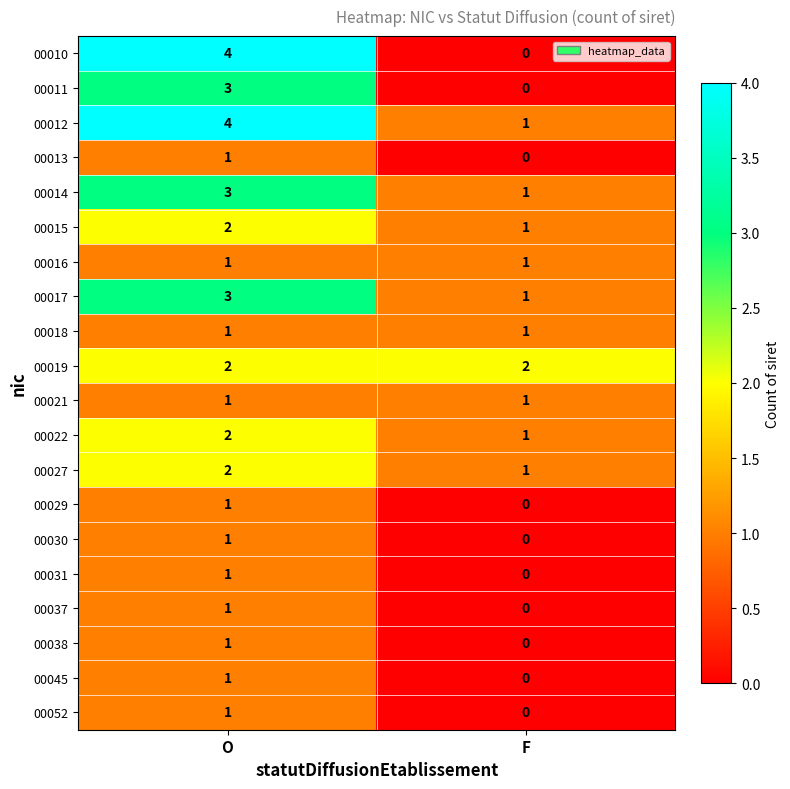

Which category has the highest value in the 00014 series?

O